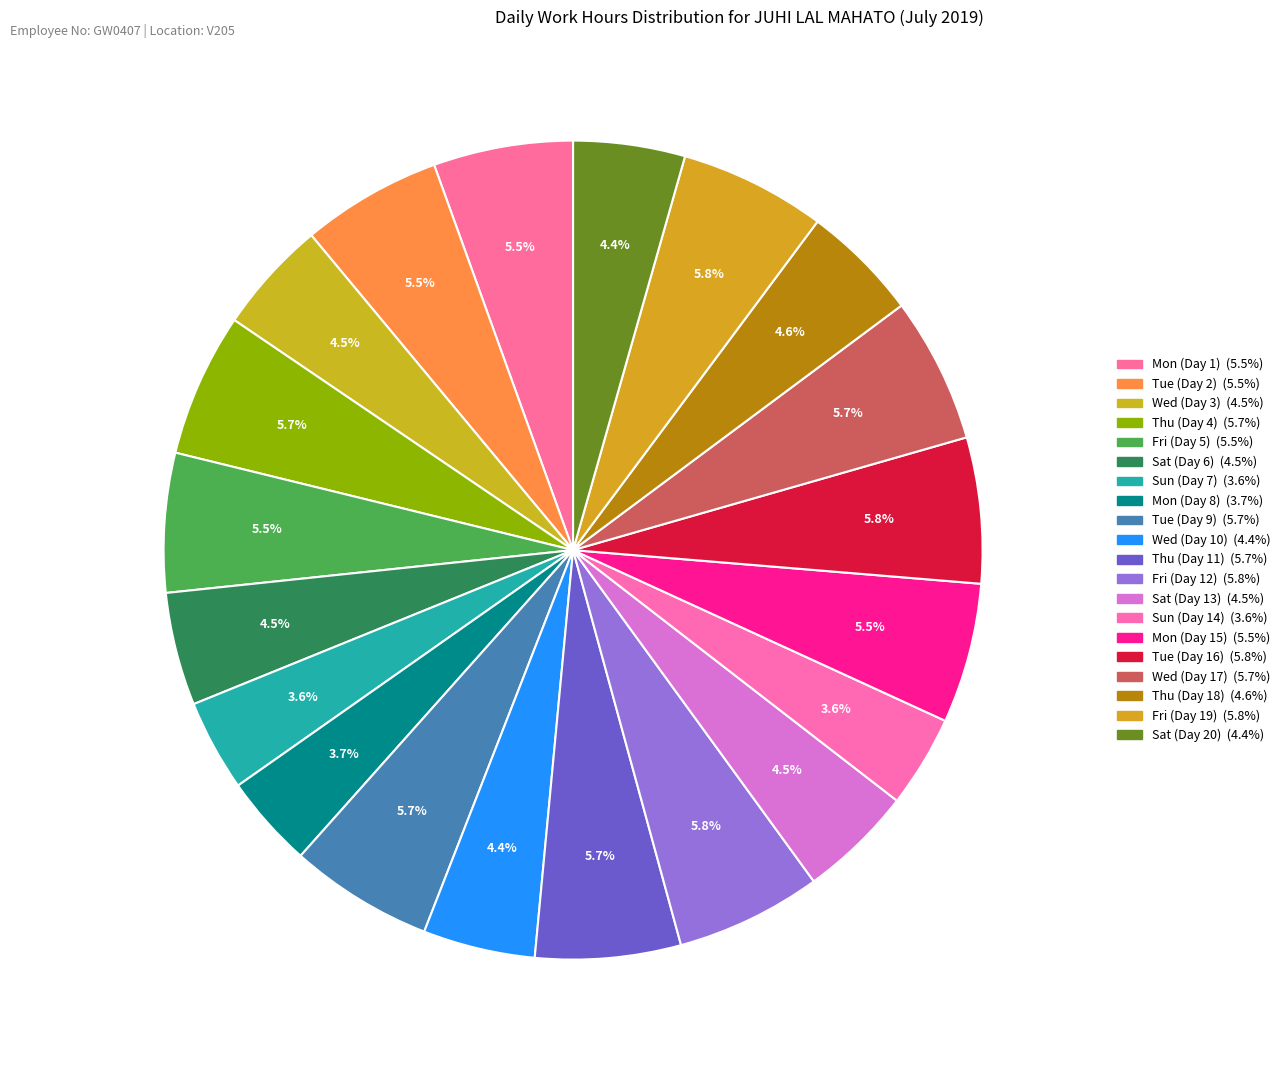

Is it true that Mon (Day 1) is 6% of the pie?

True